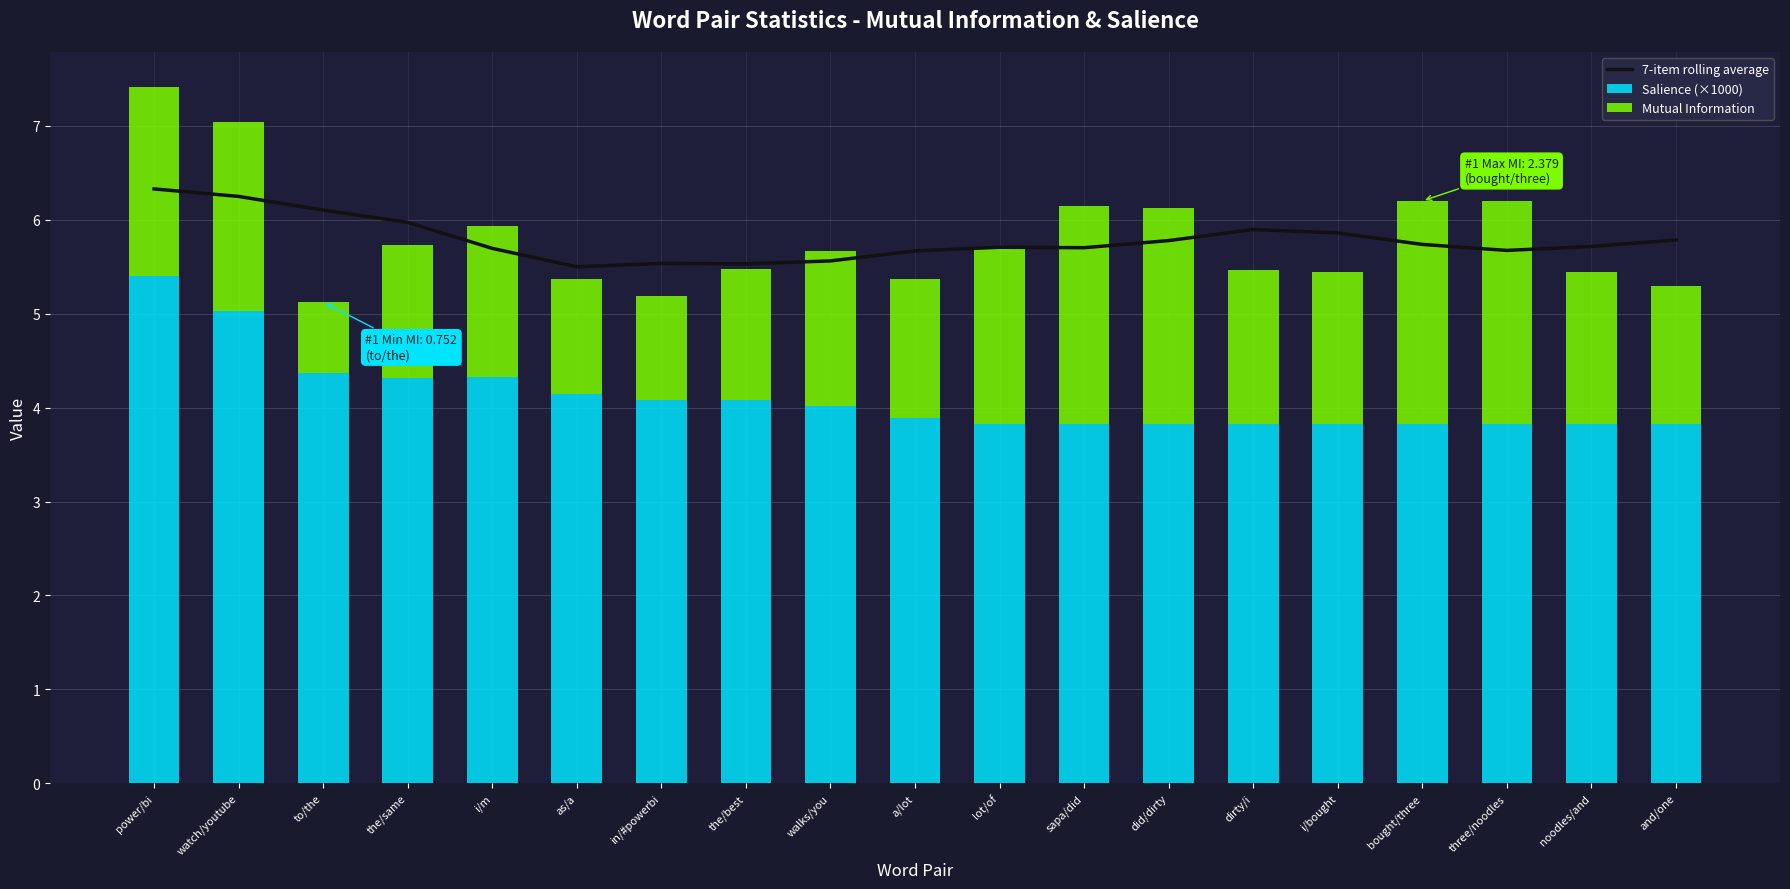

Is the value of Salience (×1000) at i/bought greater than the value of Mutual Information at three/noodles?

Yes